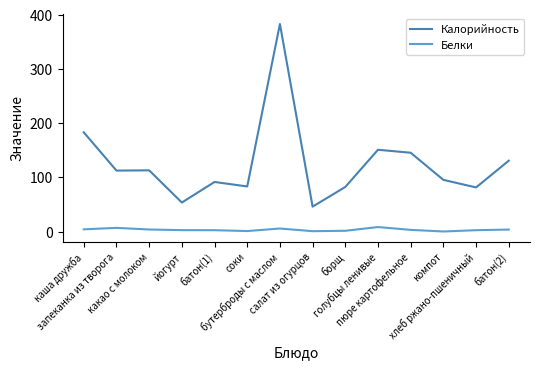

Which series has the largest range (max minus min)?

Калорийность